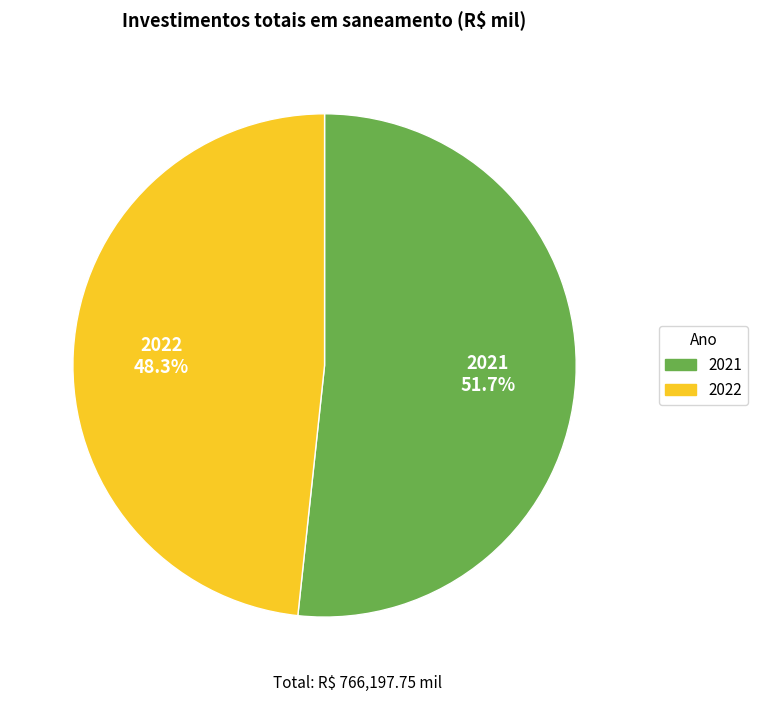

Which slice is the smallest?

2022